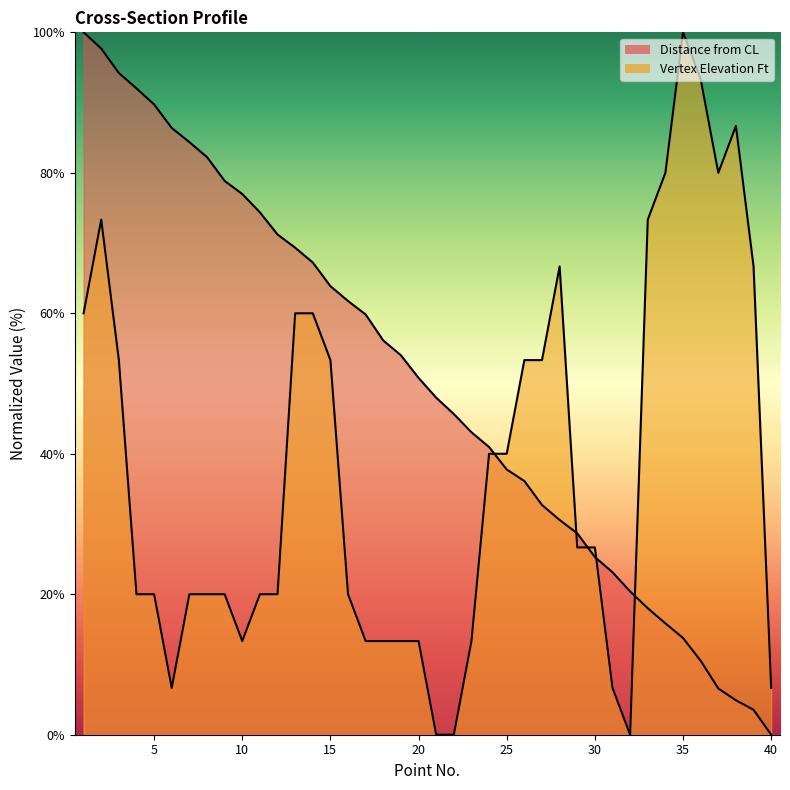

Is the value of Distance from CL at 3 greater than the value of Vertex Elevation Ft at 39?

Yes